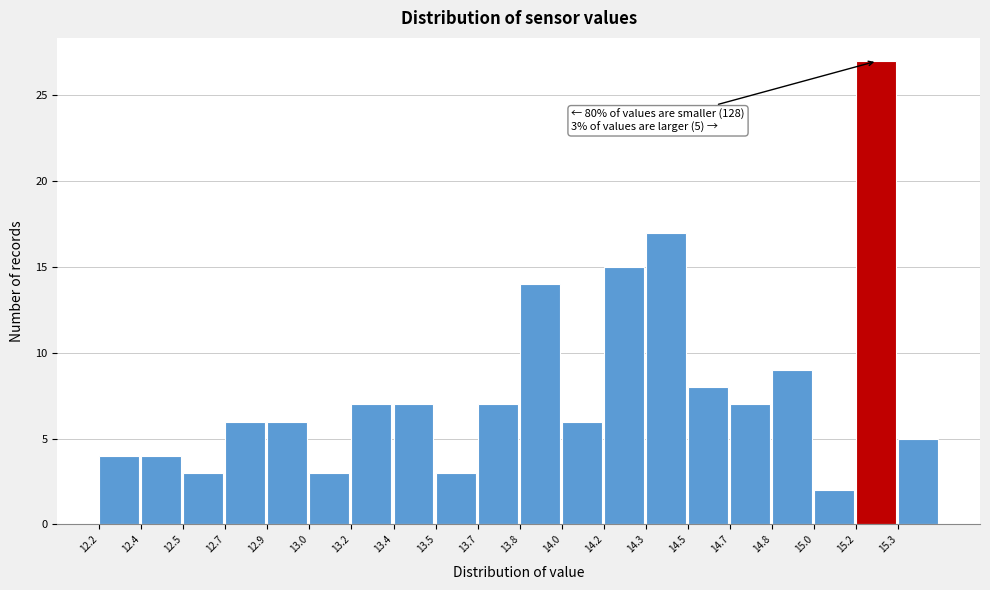

Reading left to right, list all the values displayed in this chart.

4	4	3	6	6	3	7	7	3	7	14	6	15	17	8	7	9	2	27	5